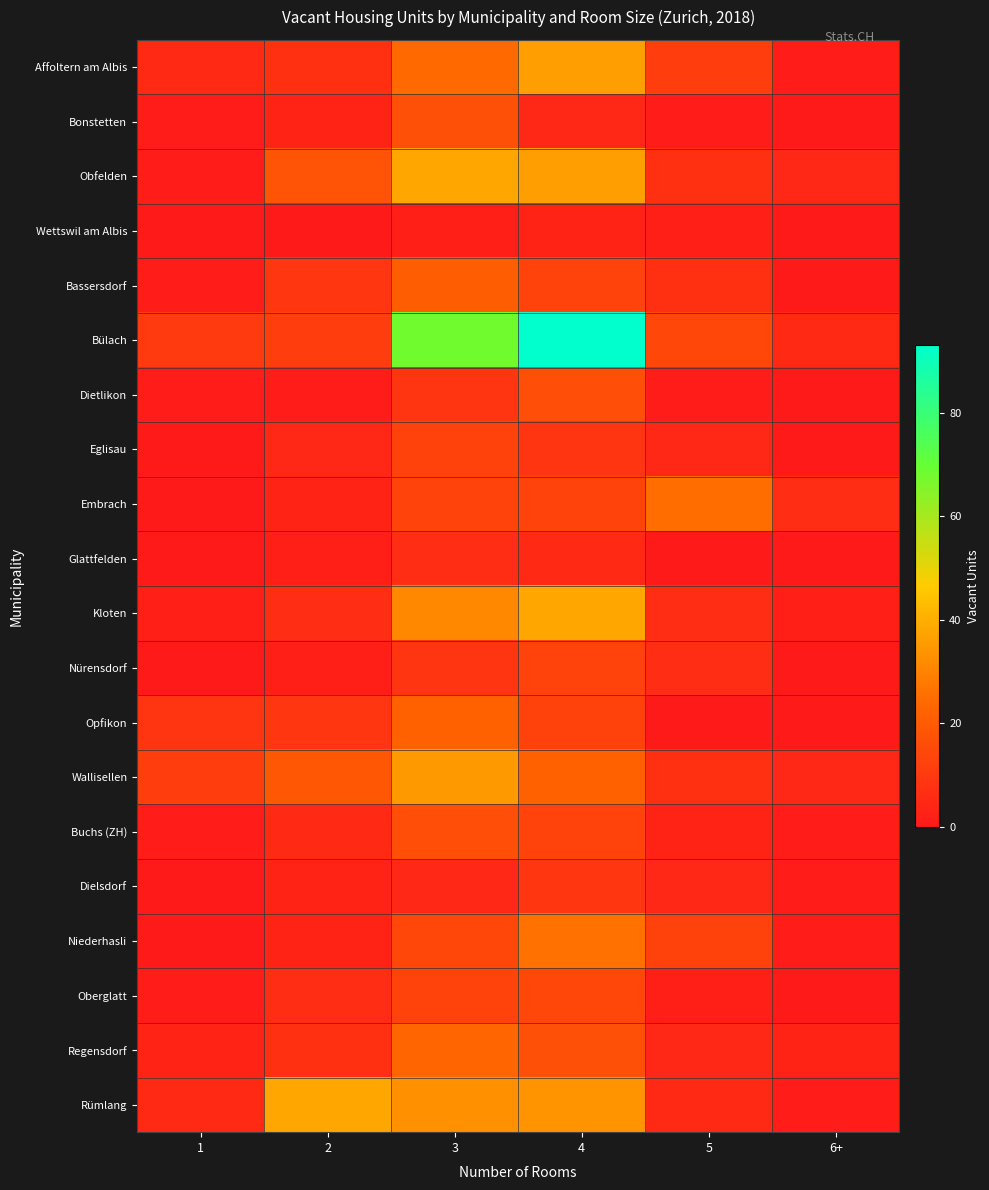

What is the total value across all series at 1?

50